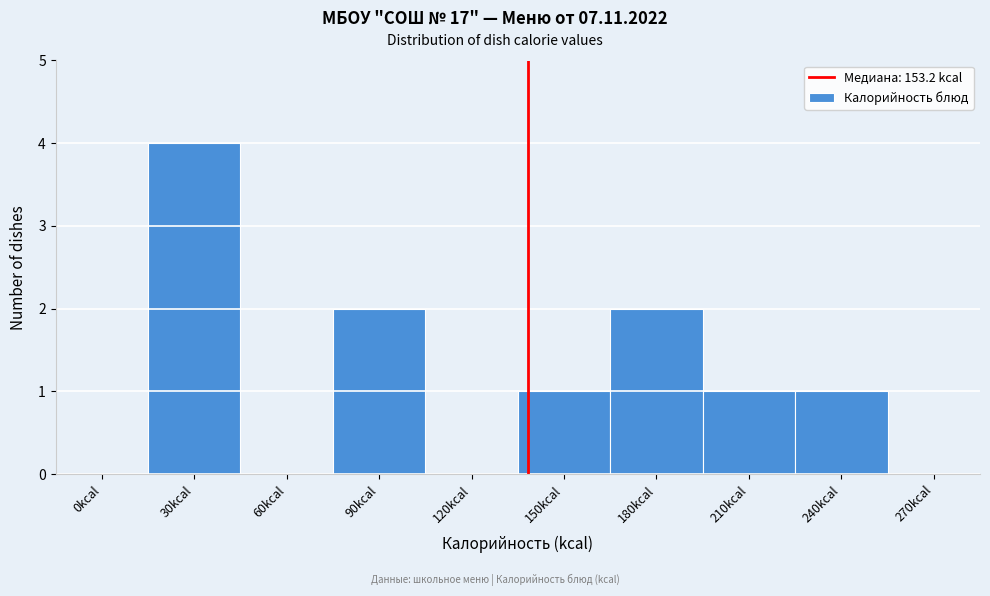

Reading left to right, transcribe all the data shown in this chart.

0kcal=0	30kcal=4	60kcal=0	90kcal=2	120kcal=0	150kcal=1	180kcal=2	210kcal=1	240kcal=1	270kcal=0